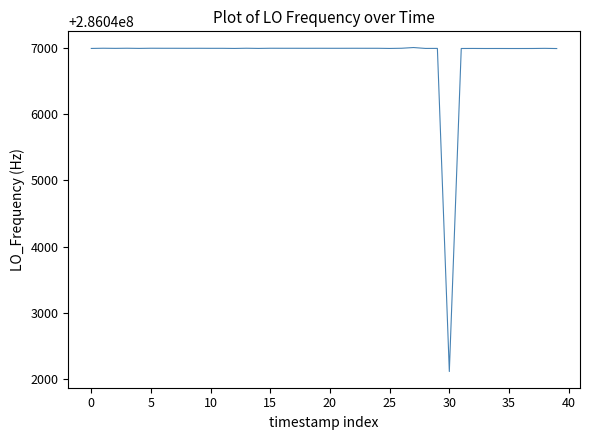

What is the maximum value shown in the chart?

286047011.9